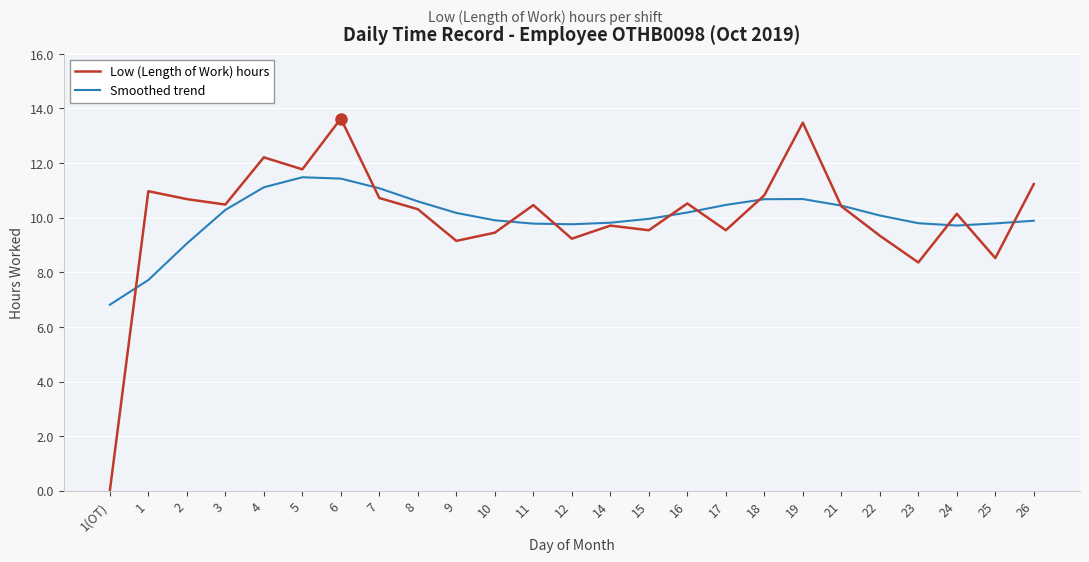

What position from the left is 4?

5